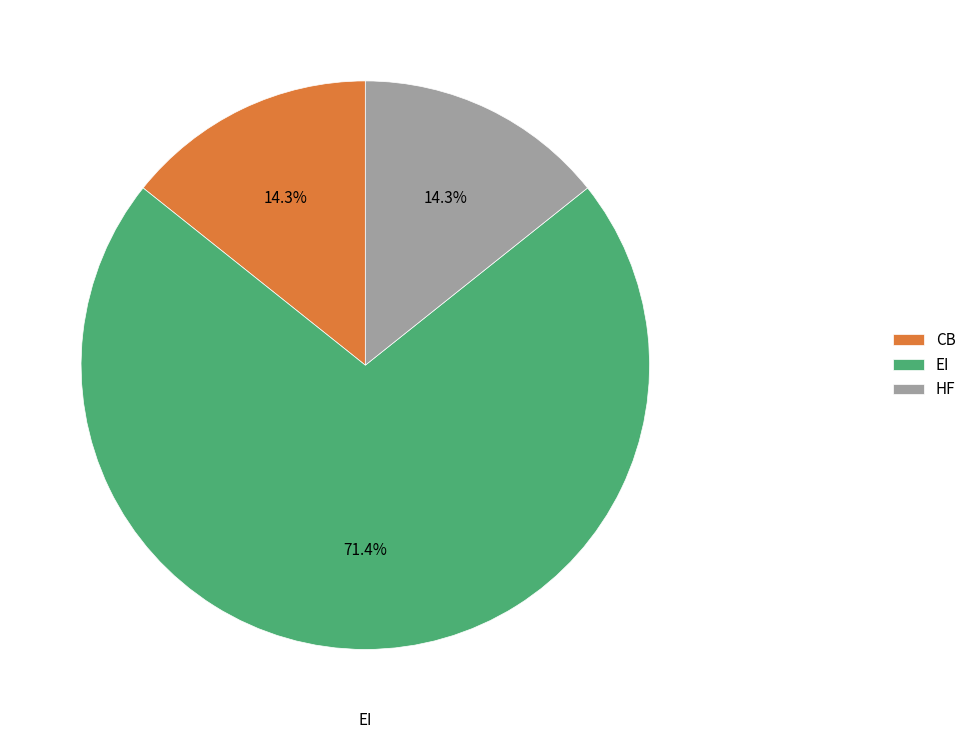

Is the sum of HF and CB greater than half?

No